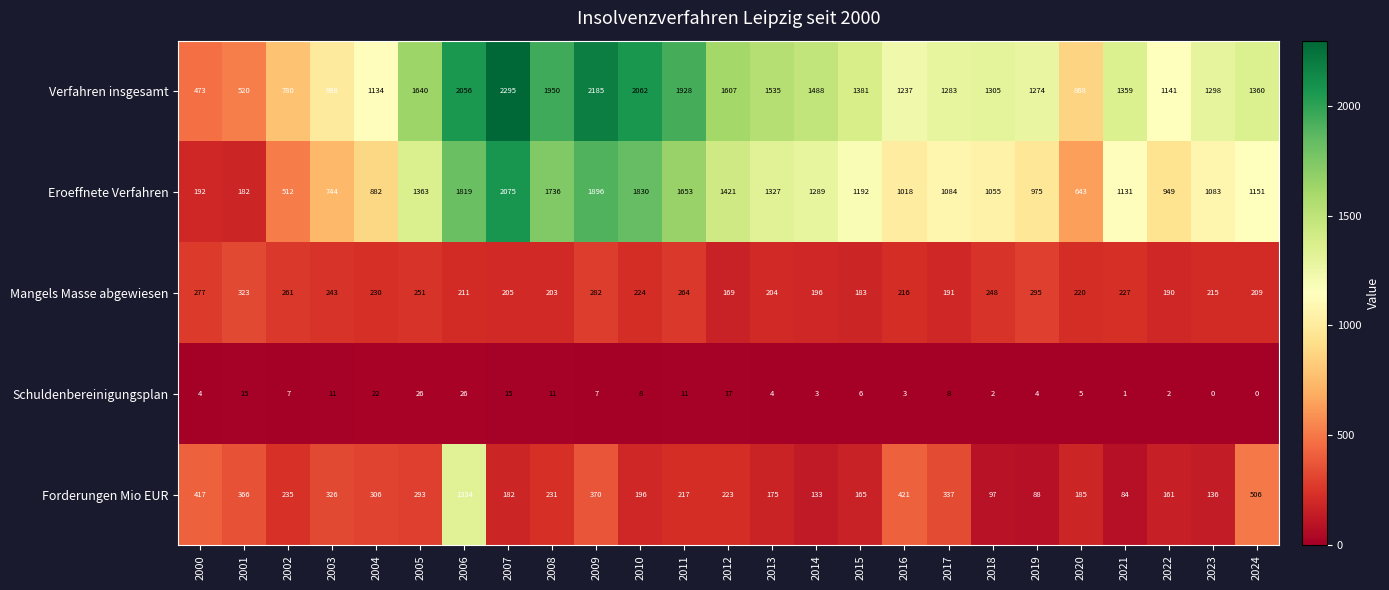

Is the value of Schuldenbereinigungsplan at 2017 greater than the value of Verfahren insgesamt at 2001?

No